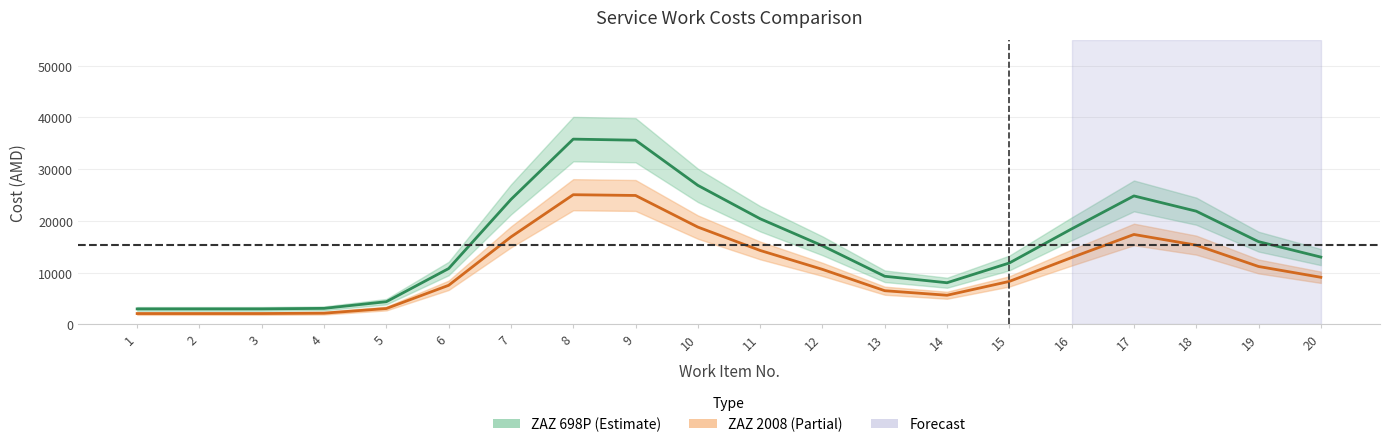

True or false: ZAZ_698P and ZAZ_2008 intersect in this chart.

False